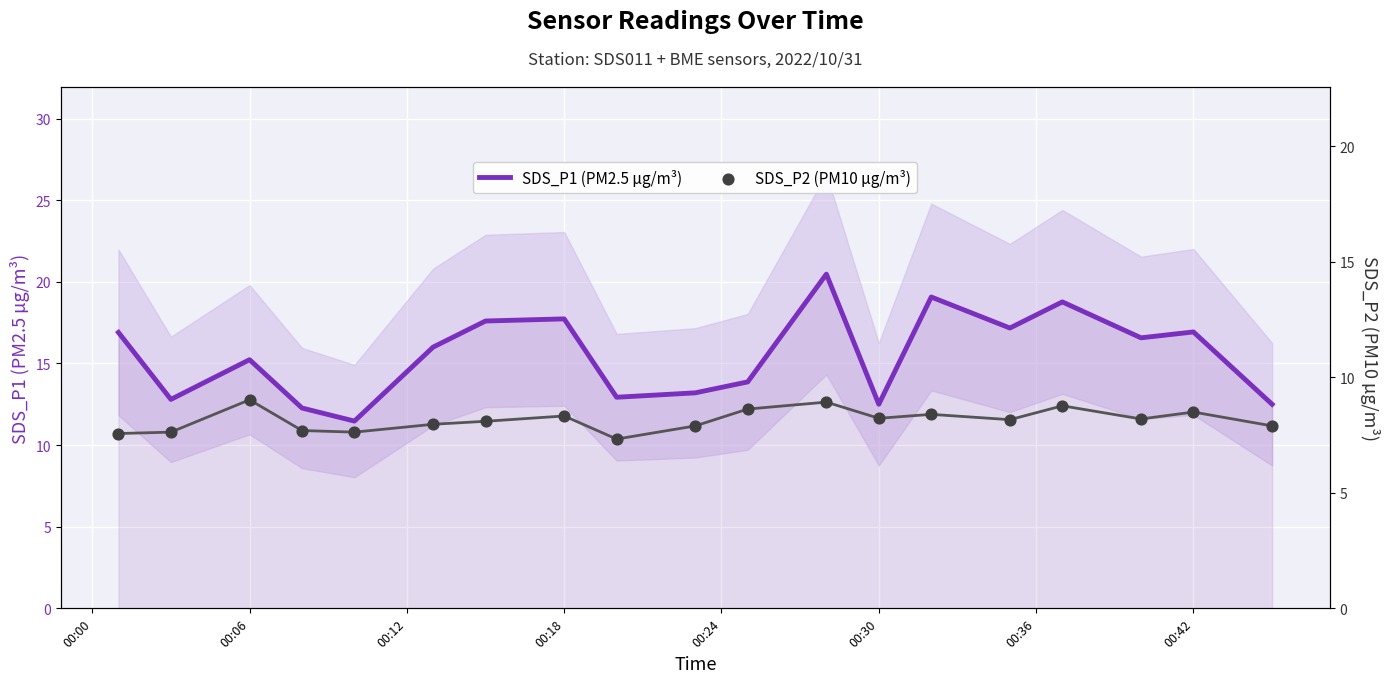

What is the minimum value for SDS_P1 (PM2.5 µg/m³)?

11.5